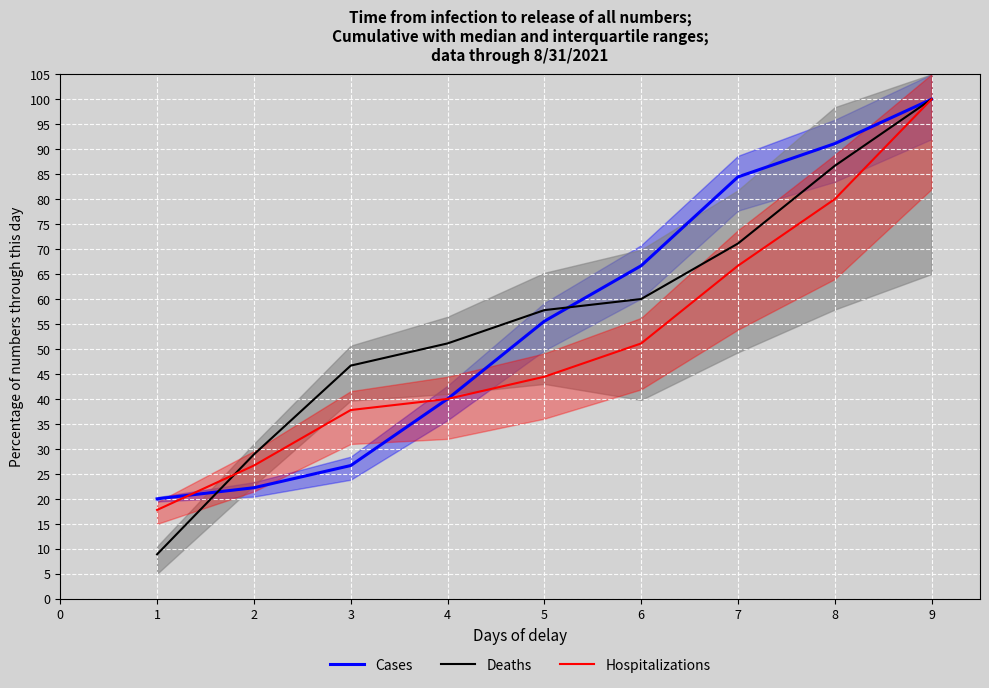

Does the chart display data point markers on the line(s)?

No